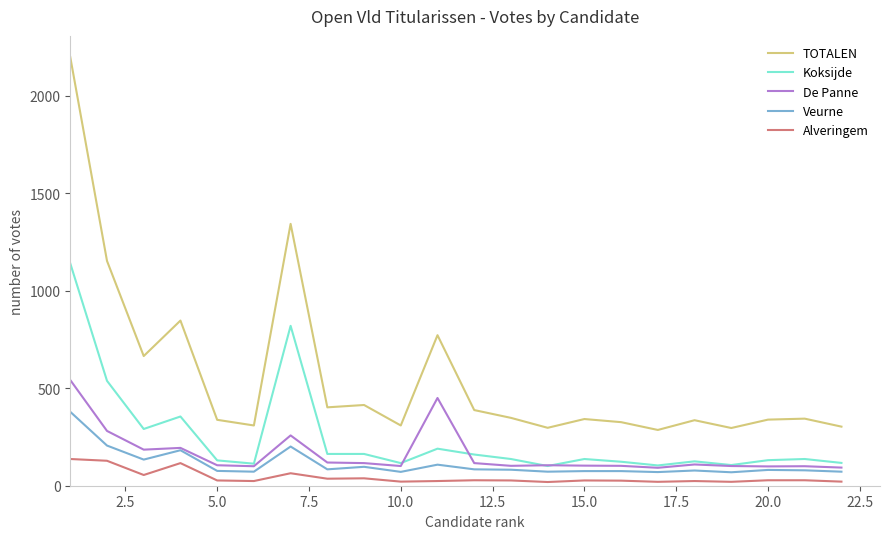

What is the minimum value for Veurne?

69